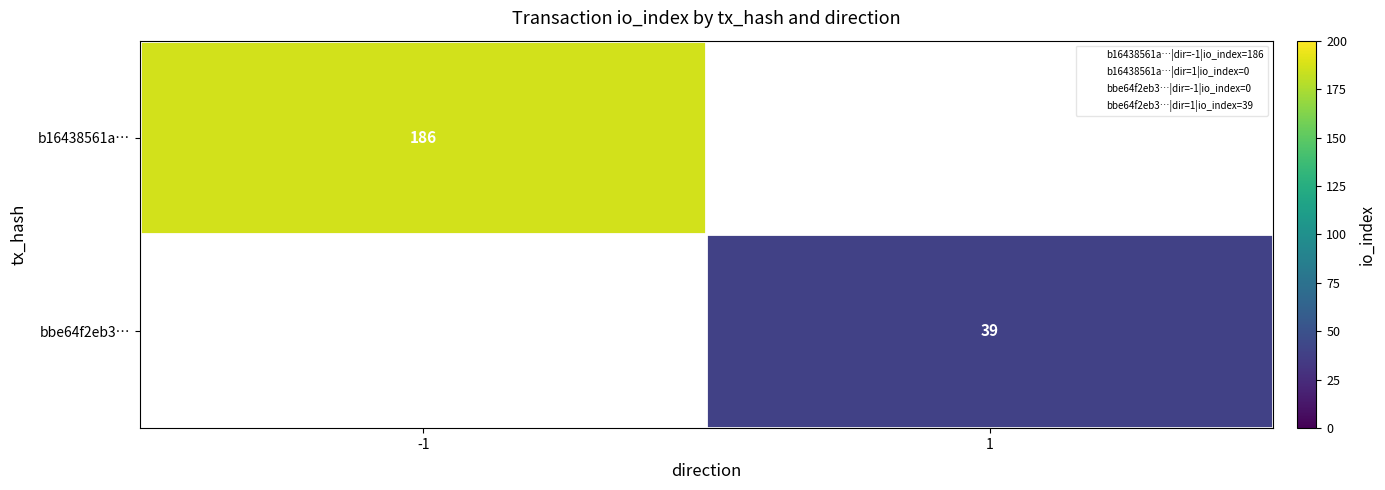

True or false: bbe64f2eb3… has a value of 18 at 1.

False